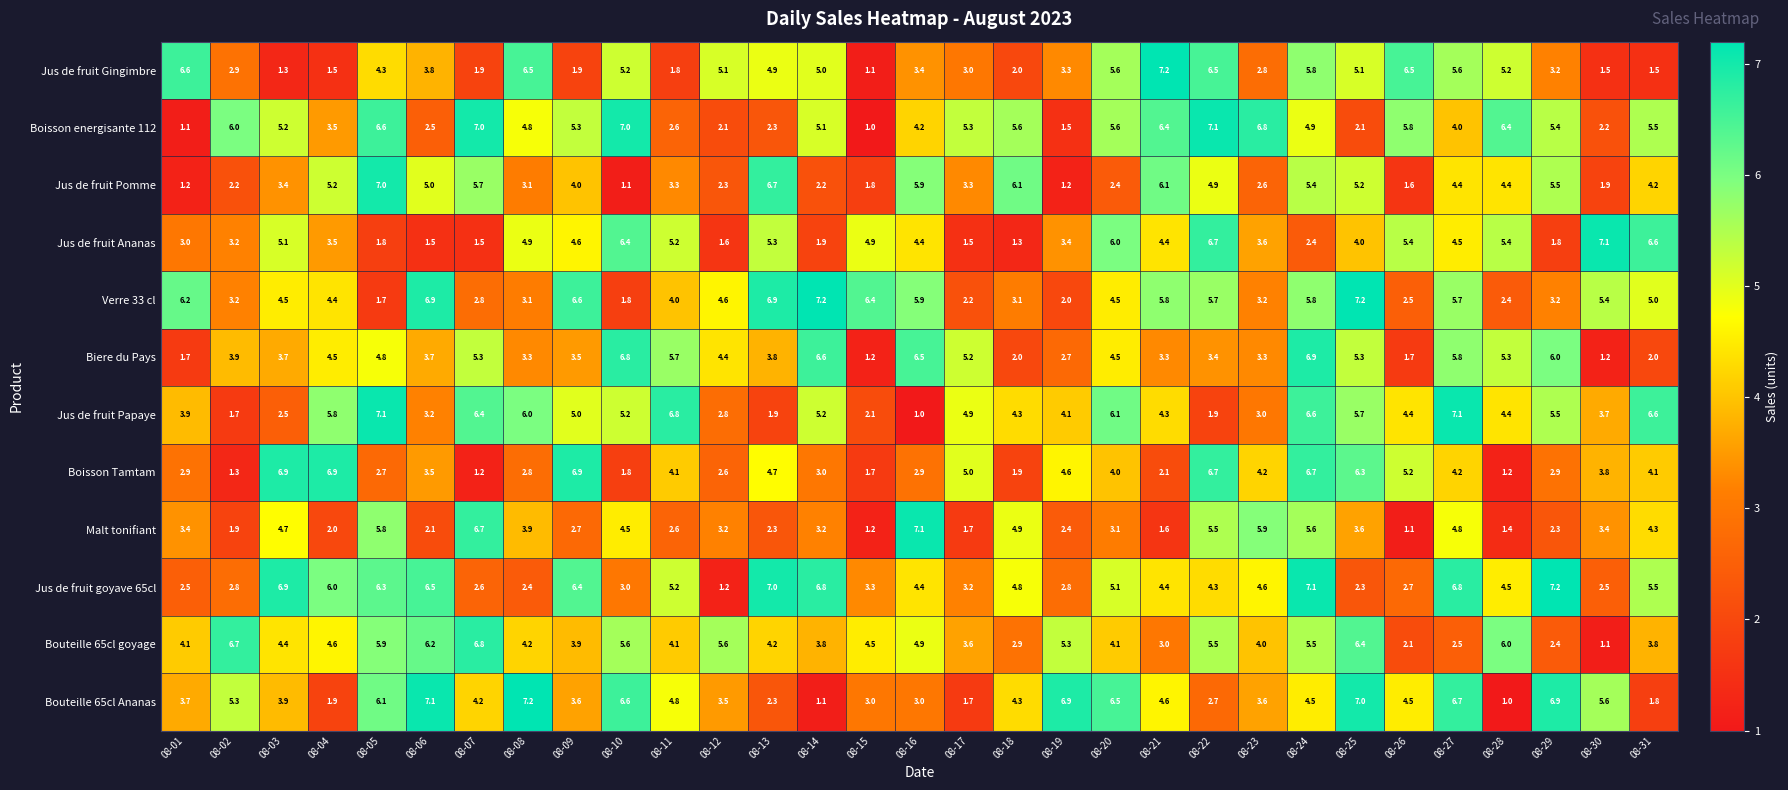

Is the value of Jus de fruit Ananas at 08-13 greater than the value of Boisson energisante 112 at 08-14?

Yes